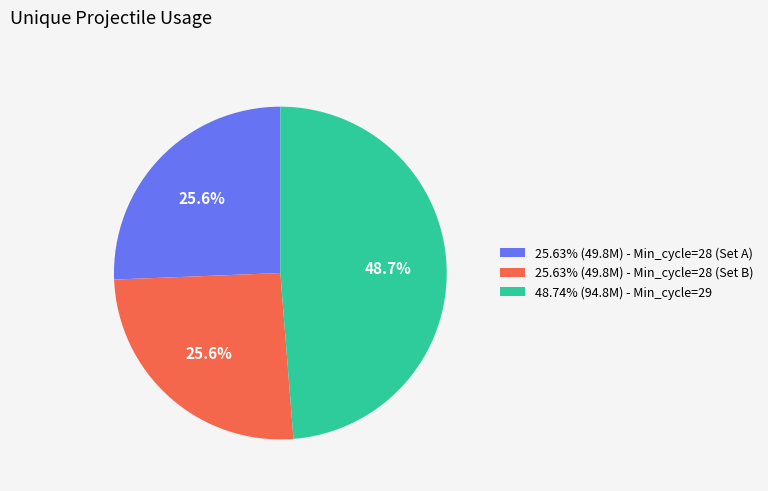

Is there a majority slice in this chart?

No